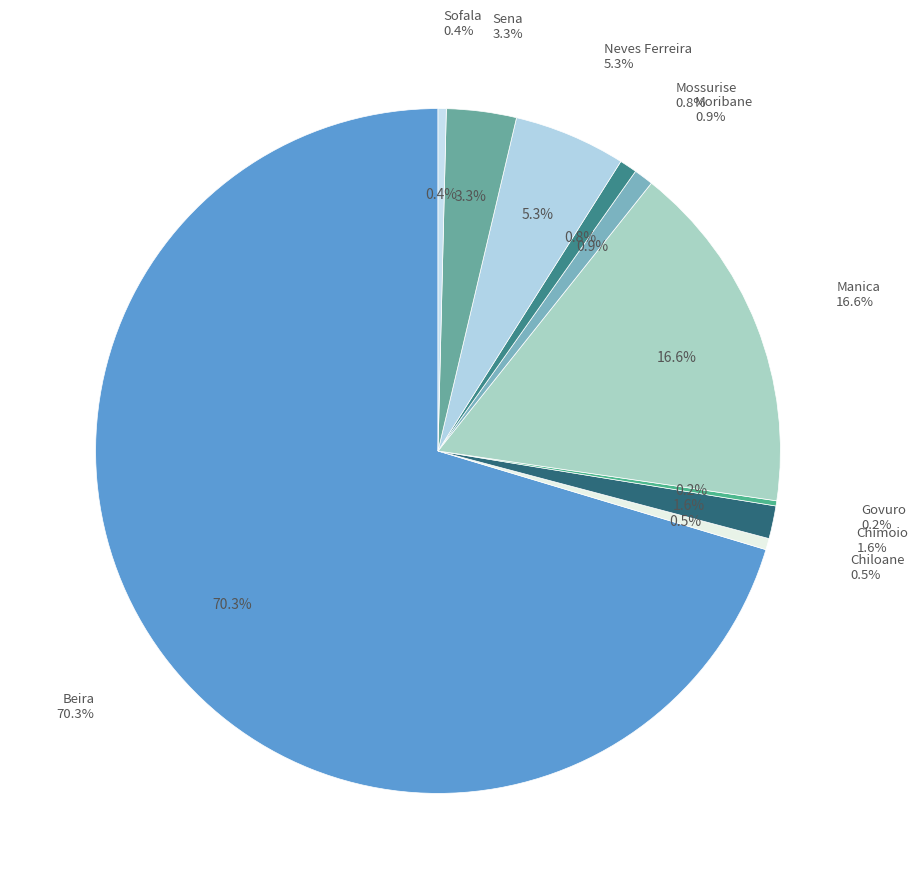

The Manica slice represents 22% of the pie. True or false?

False